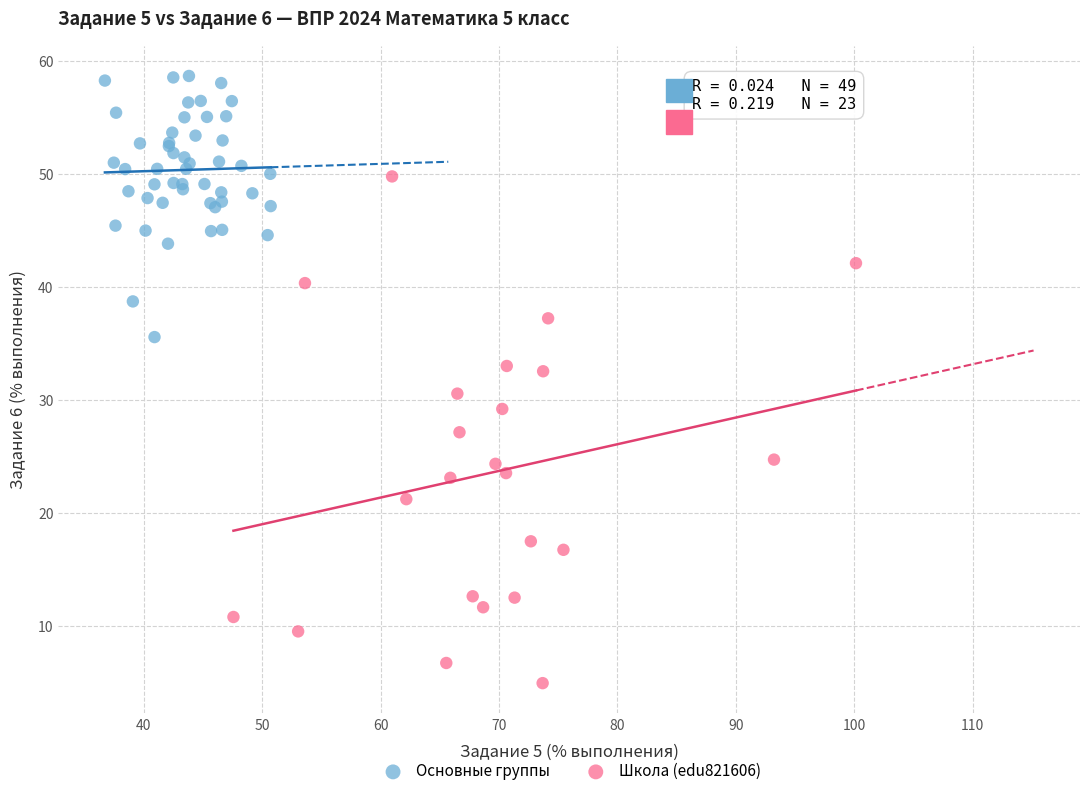

Which series has the widest spread of Y values?

Школа (edu821606)